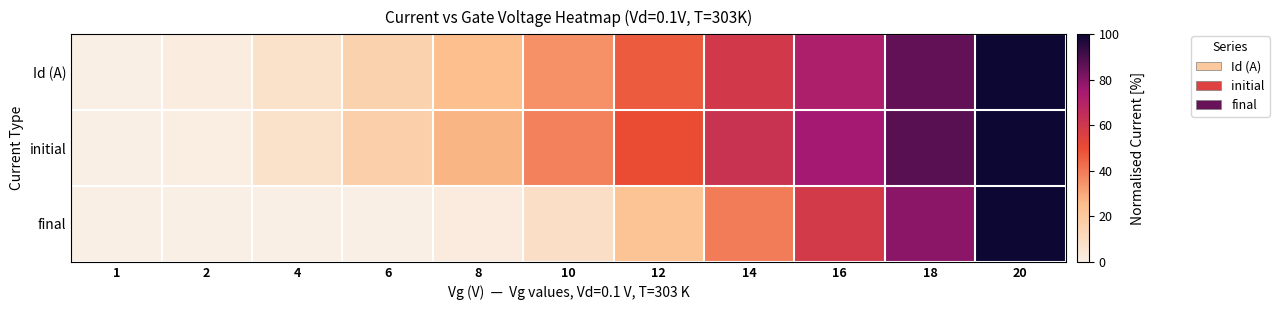

Between 16 and 20, which series saw the biggest shift?

final